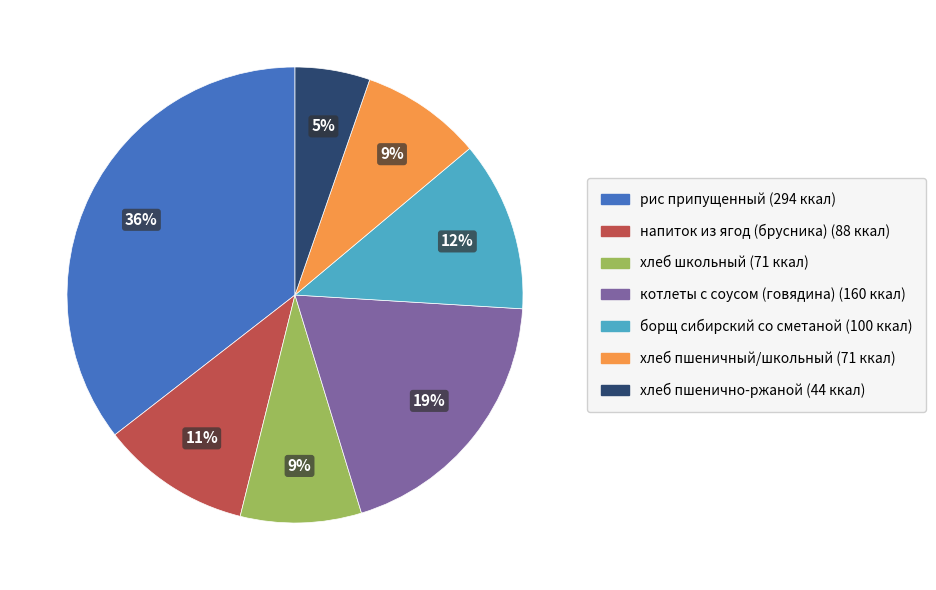

To the nearest percent, what is the combined percentage of котлеты с соусом (говядина) and борщ сибирский со сметаной?

31%